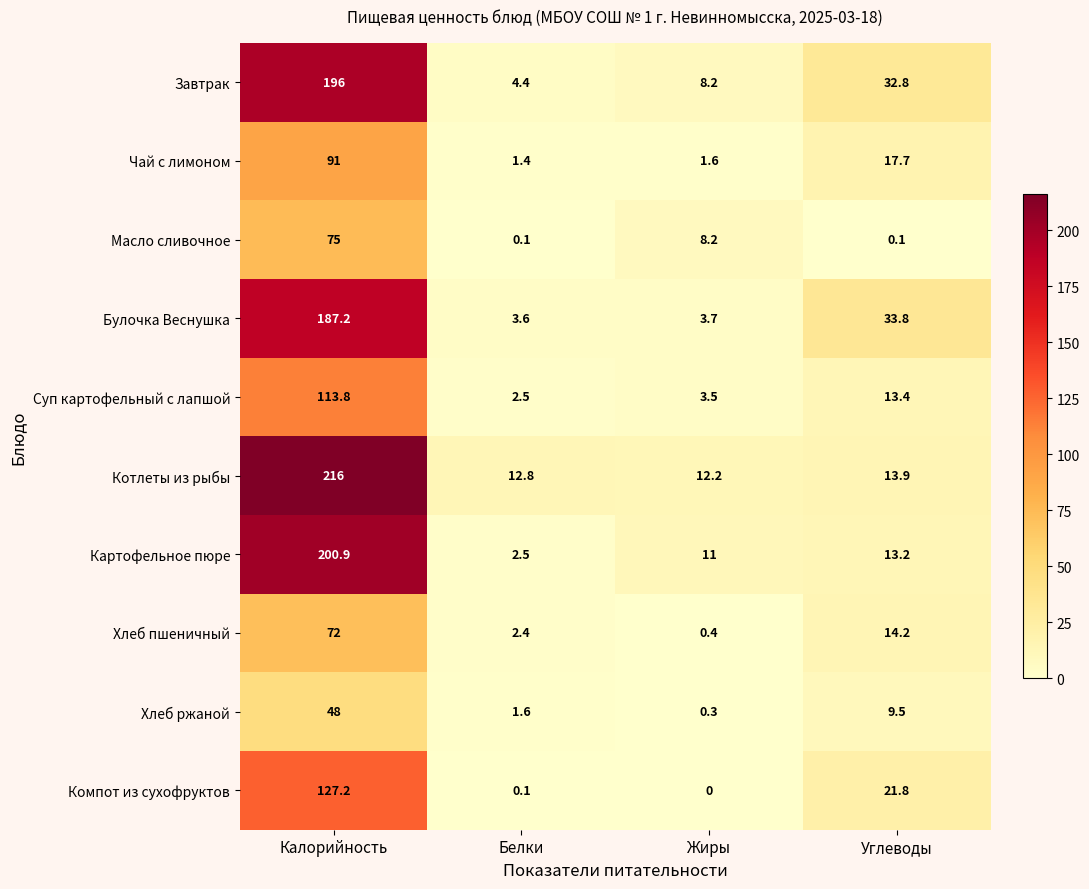

Is it true that Хлеб ржаной equals 9.5 at Углеводы?

True